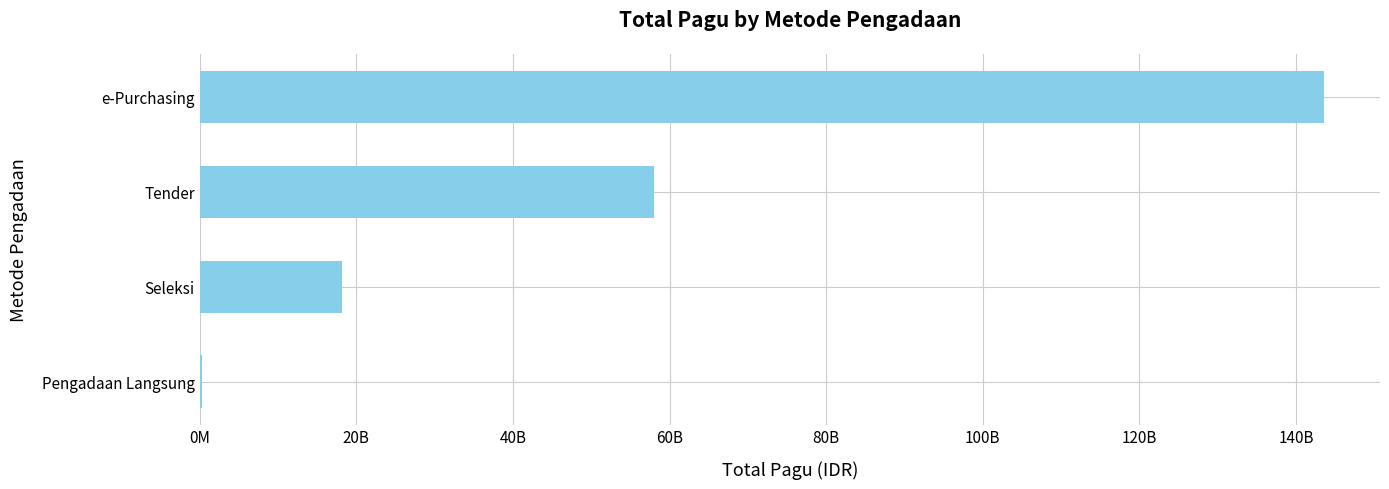

What is the difference between the maximum and second lowest values?

125366265850